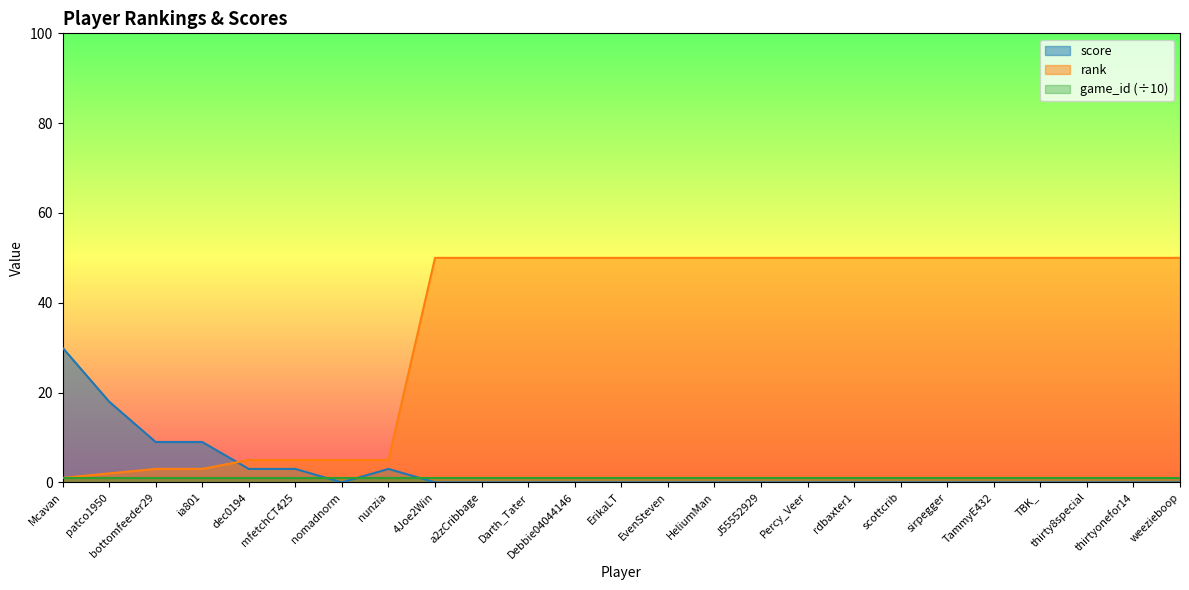

What is the approximate value of rank at EvenSteven, to the nearest 10?

50